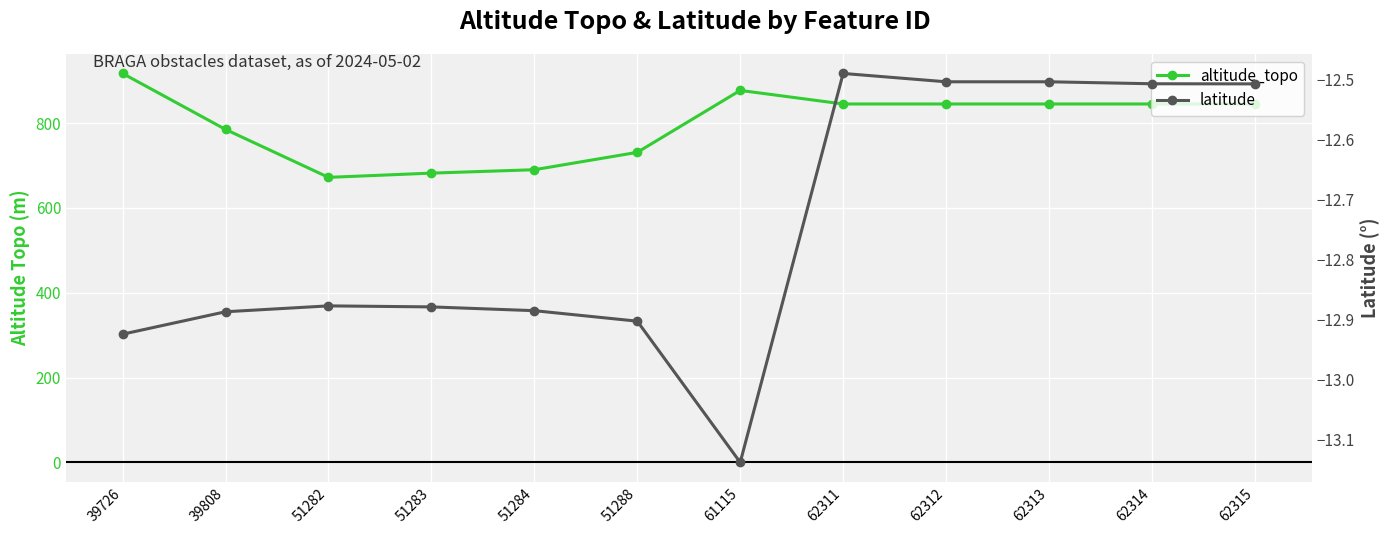

At which category does altitude_topo reach its first local peak?

61115